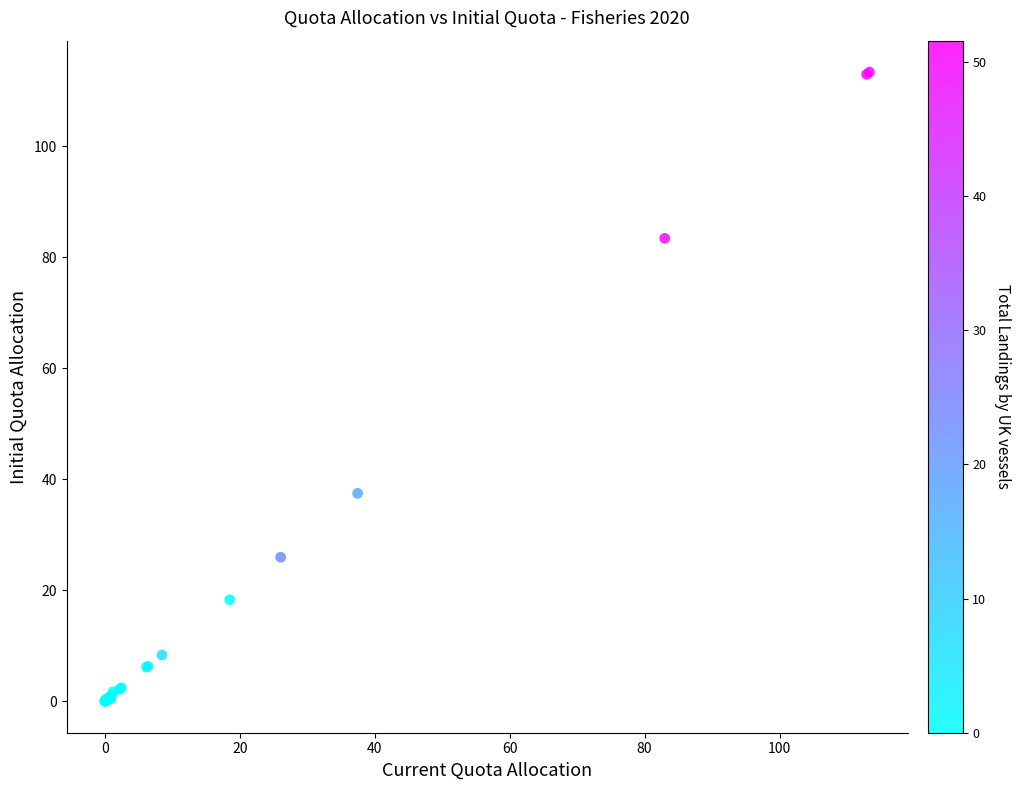

What Y value in the scatter plot is closest to 56?

37.5